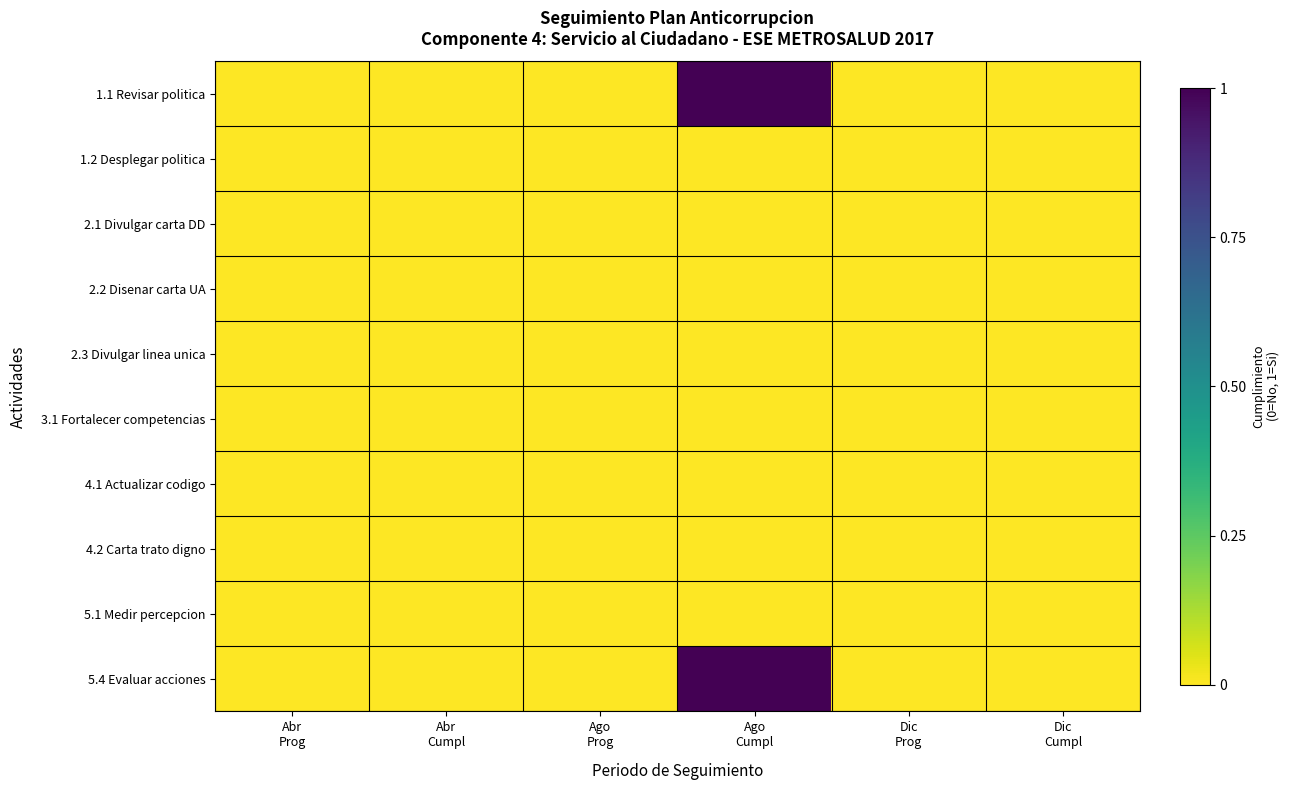

Reading left to right, list all the values displayed in this chart.

1.1 Revisar politica: Abr
Prog=0	Abr
Cumpl=0	Ago
Prog=0	Ago
Cumpl=1	Dic
Prog=0	Dic
Cumpl=0
1.2 Desplegar politica: Abr
Prog=0	Abr
Cumpl=0	Ago
Prog=0	Ago
Cumpl=0	Dic
Prog=0	Dic
Cumpl=0
2.1 Divulgar carta DD: Abr
Prog=0	Abr
Cumpl=0	Ago
Prog=0	Ago
Cumpl=0	Dic
Prog=0	Dic
Cumpl=0
2.2 Disenar carta UA: Abr
Prog=0	Abr
Cumpl=0	Ago
Prog=0	Ago
Cumpl=0	Dic
Prog=0	Dic
Cumpl=0
2.3 Divulgar linea unica: Abr
Prog=0	Abr
Cumpl=0	Ago
Prog=0	Ago
Cumpl=0	Dic
Prog=0	Dic
Cumpl=0
3.1 Fortalecer competencias: Abr
Prog=0	Abr
Cumpl=0	Ago
Prog=0	Ago
Cumpl=0	Dic
Prog=0	Dic
Cumpl=0
4.1 Actualizar codigo: Abr
Prog=0	Abr
Cumpl=0	Ago
Prog=0	Ago
Cumpl=0	Dic
Prog=0	Dic
Cumpl=0
4.2 Carta trato digno: Abr
Prog=0	Abr
Cumpl=0	Ago
Prog=0	Ago
Cumpl=0	Dic
Prog=0	Dic
Cumpl=0
5.1 Medir percepcion: Abr
Prog=0	Abr
Cumpl=0	Ago
Prog=0	Ago
Cumpl=0	Dic
Prog=0	Dic
Cumpl=0
5.4 Evaluar acciones: Abr
Prog=0	Abr
Cumpl=0	Ago
Prog=0	Ago
Cumpl=1	Dic
Prog=0	Dic
Cumpl=0